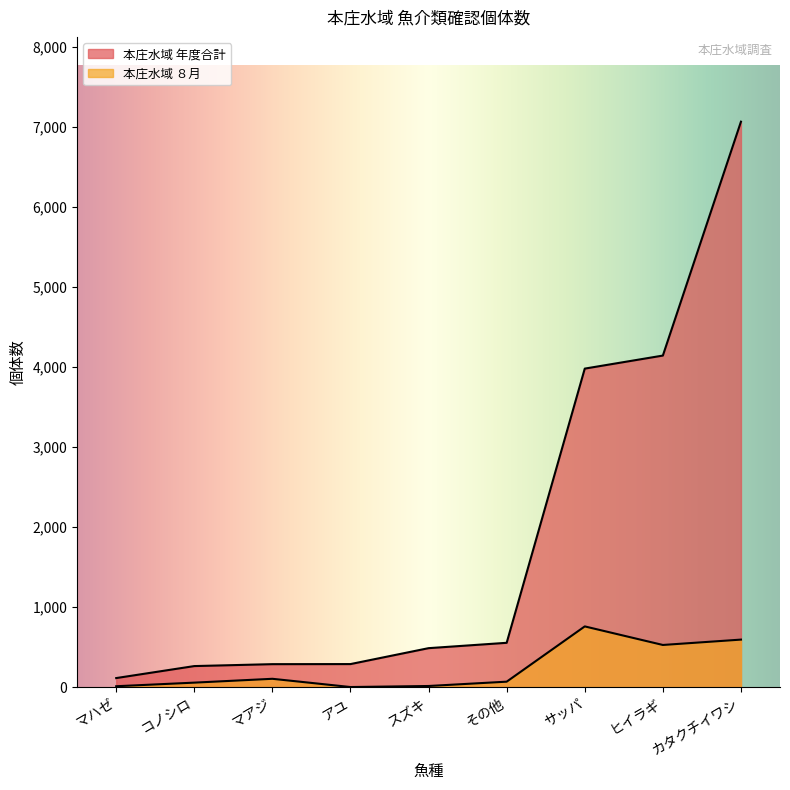

At which category does the chart reach its peak across all series?

カタクチイワシ